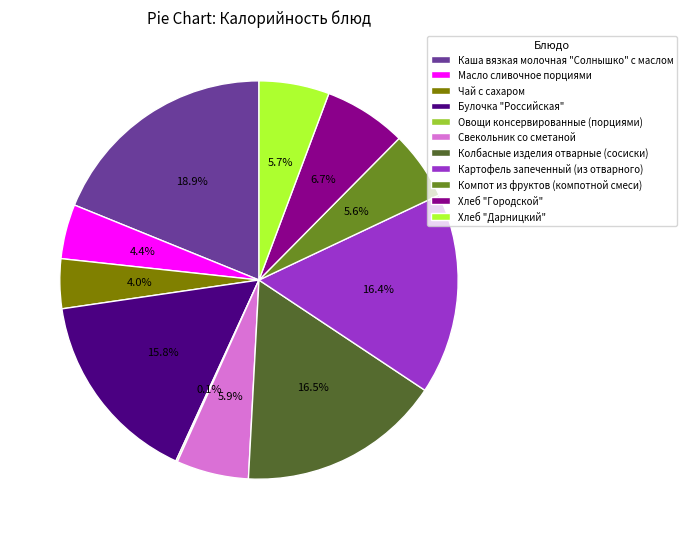

To the nearest percent, what percentage of the pie is Картофель запеченный (из отварного)?

16%